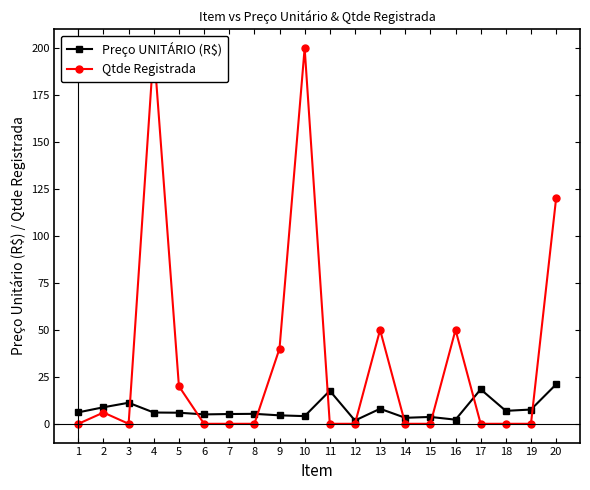

True or false: Qtde Registrada has more than 0 interior local peaks.

True